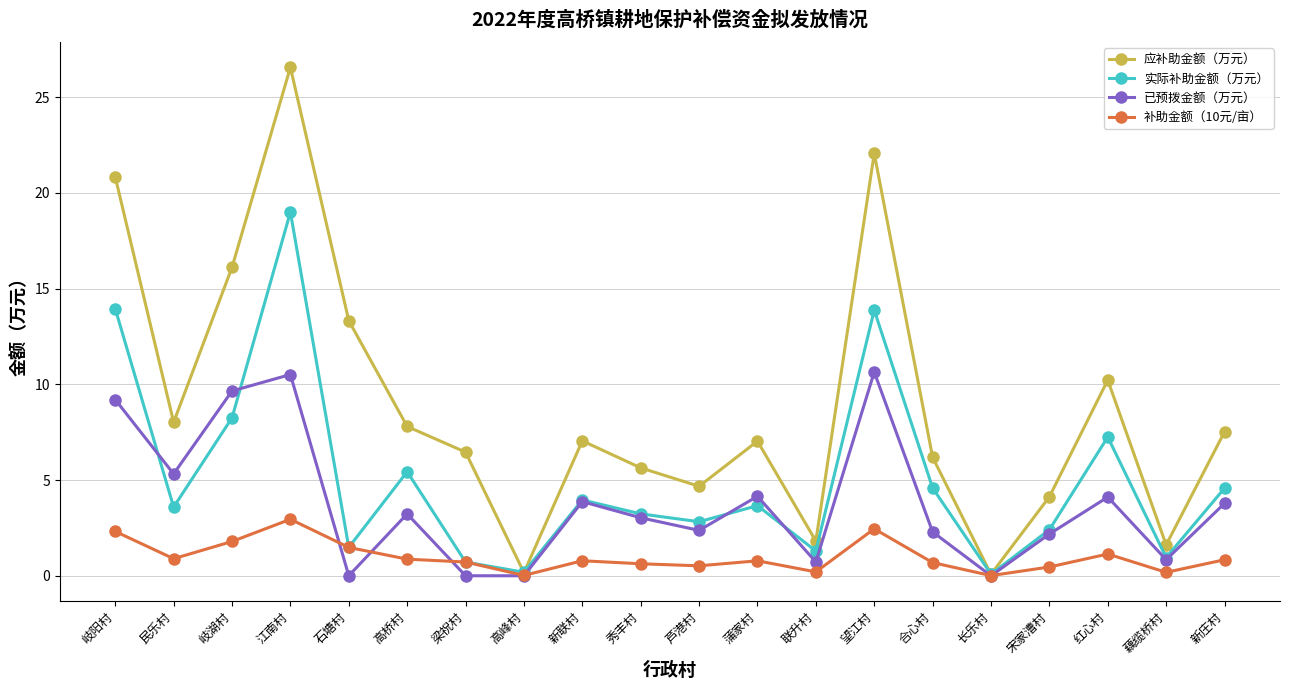

Which series has the largest range (max minus min)?

应补助金额（万元）